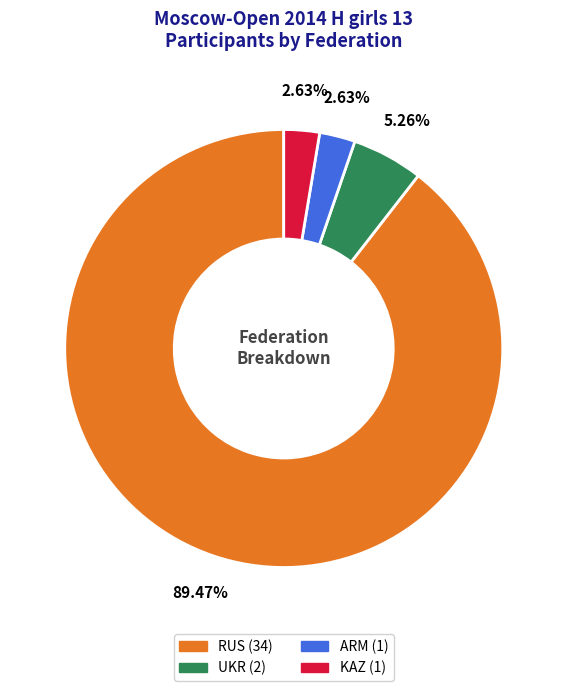

To the nearest percent, what is the combined percentage of UKR and RUS?

95%